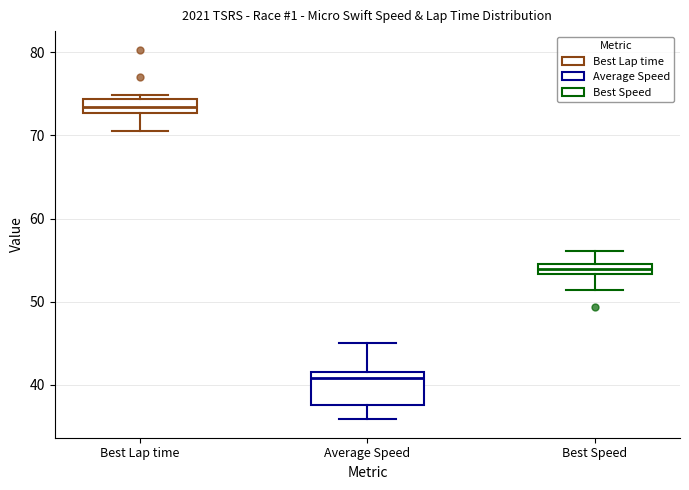

Which box's median line is the highest?

Best Lap time